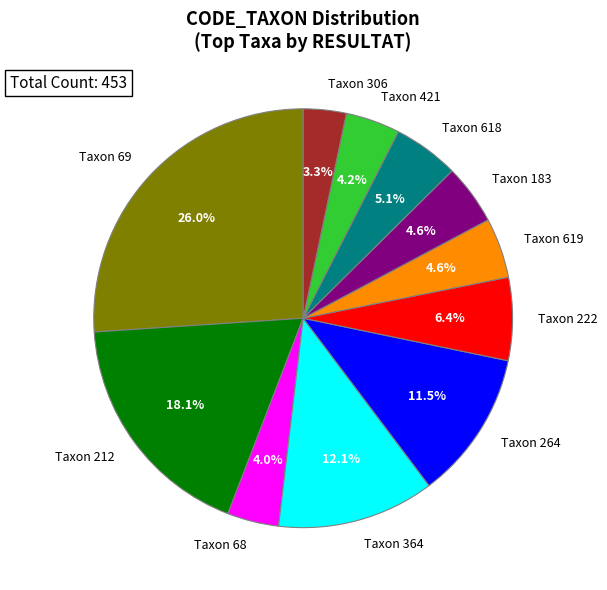

To the nearest percent, what is the difference between the largest and smallest slice percentages?

23%